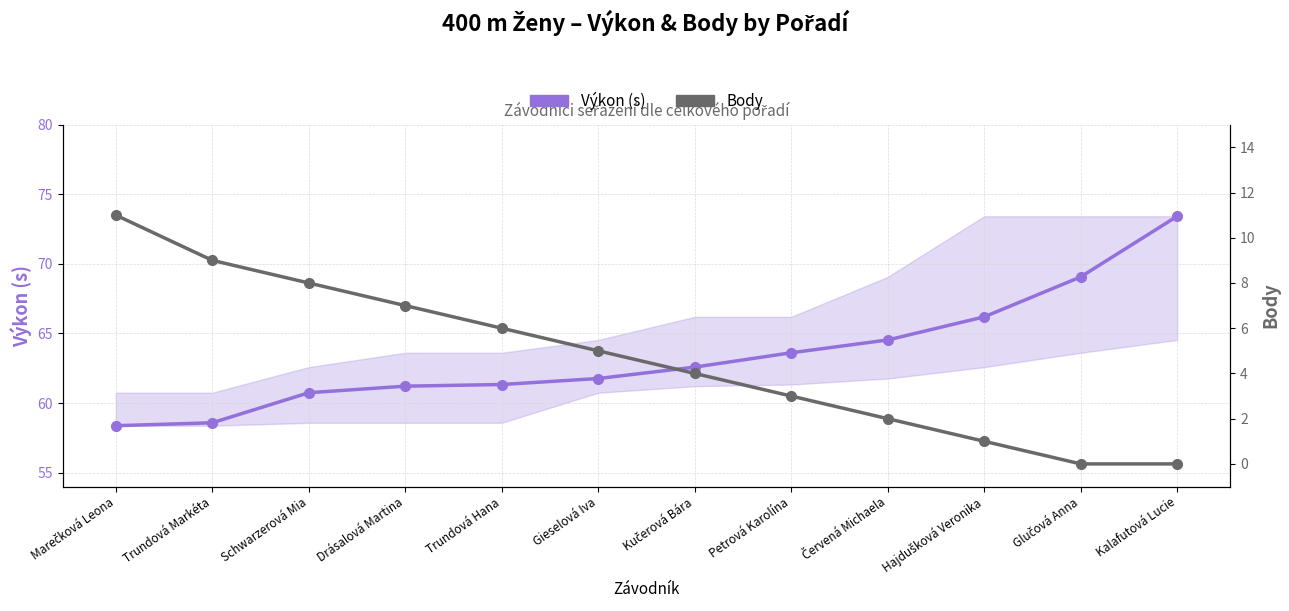

At which label does Body first exceed 5?

Marečková Leona